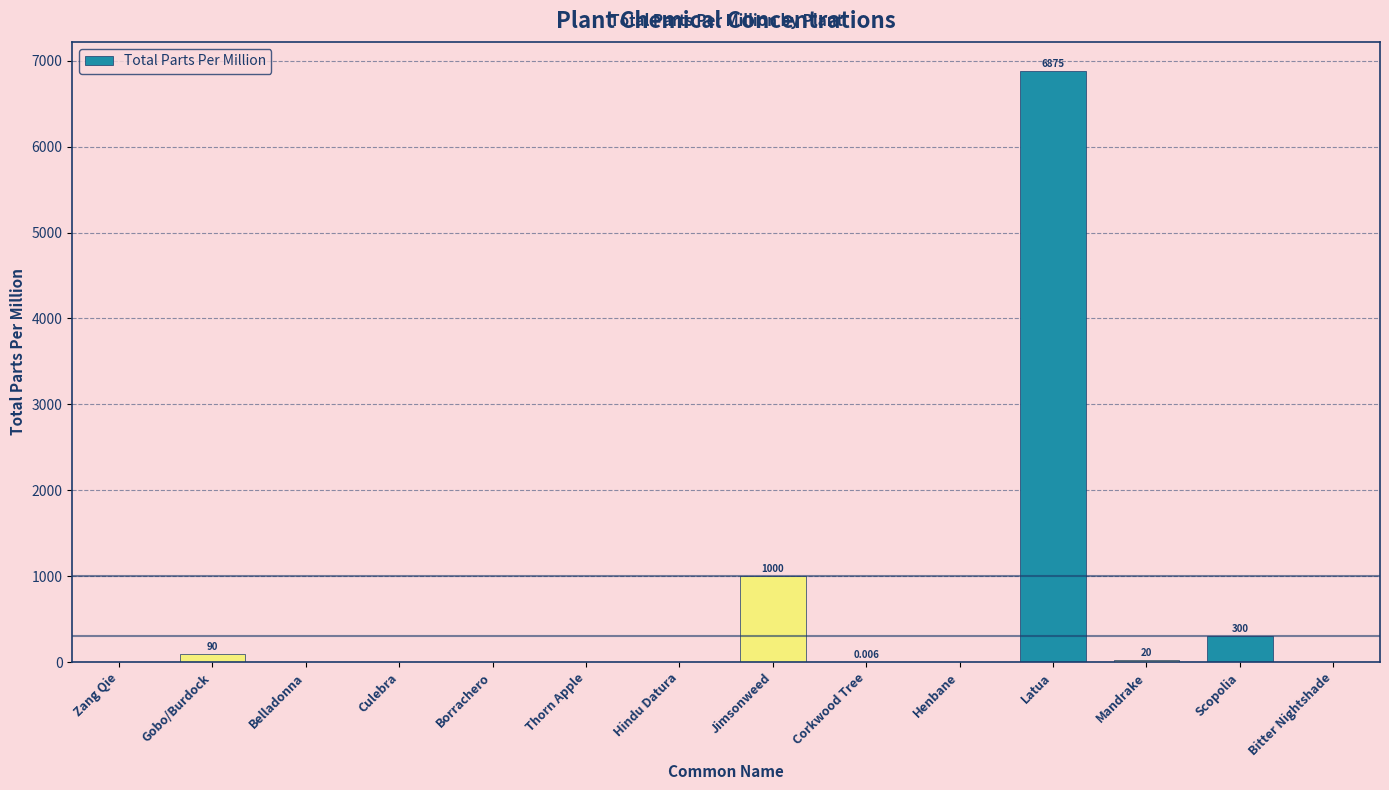

Which label corresponds to the largest value in the chart?

Latua